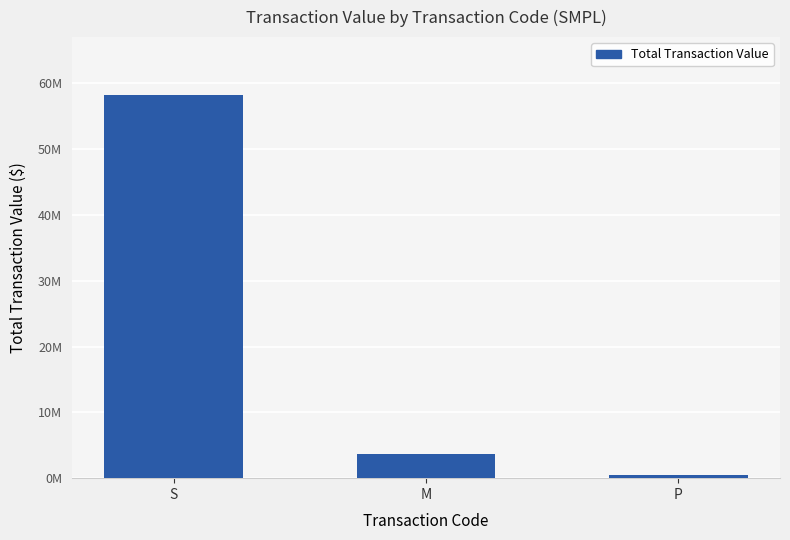

What is the smallest value displayed?

538696